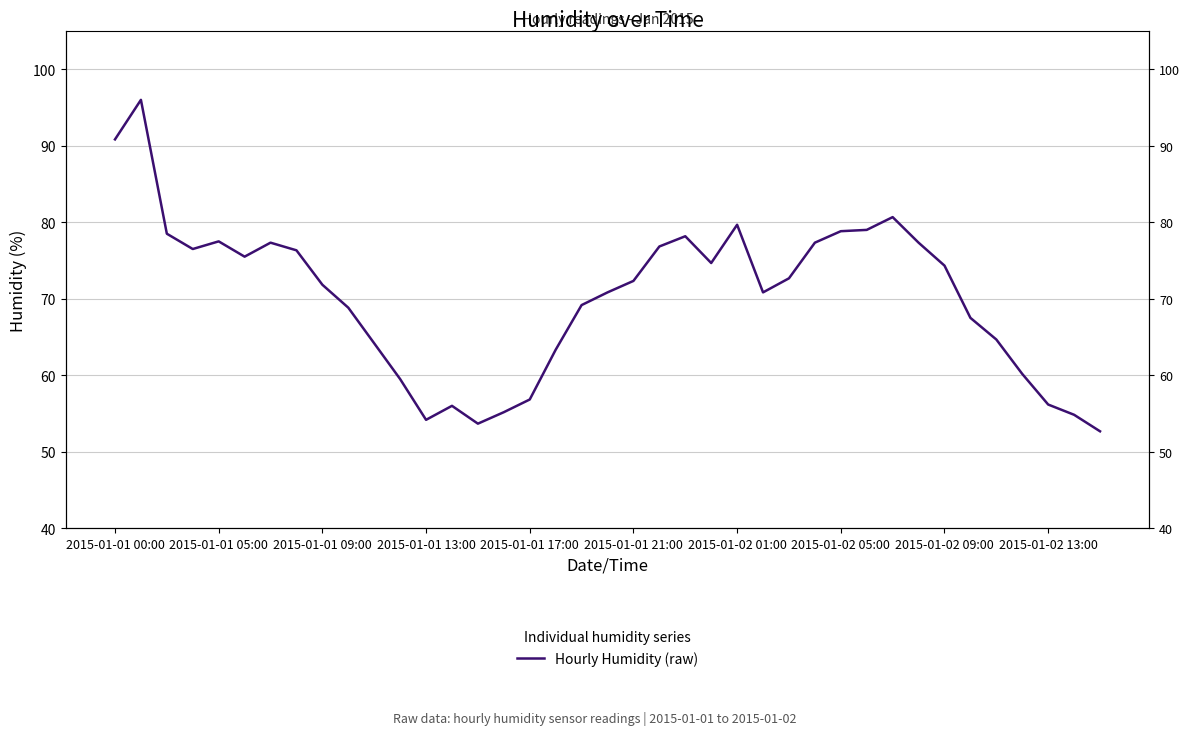

Is it true that the value at 2015-01-02 05:00 is 42.9?

False